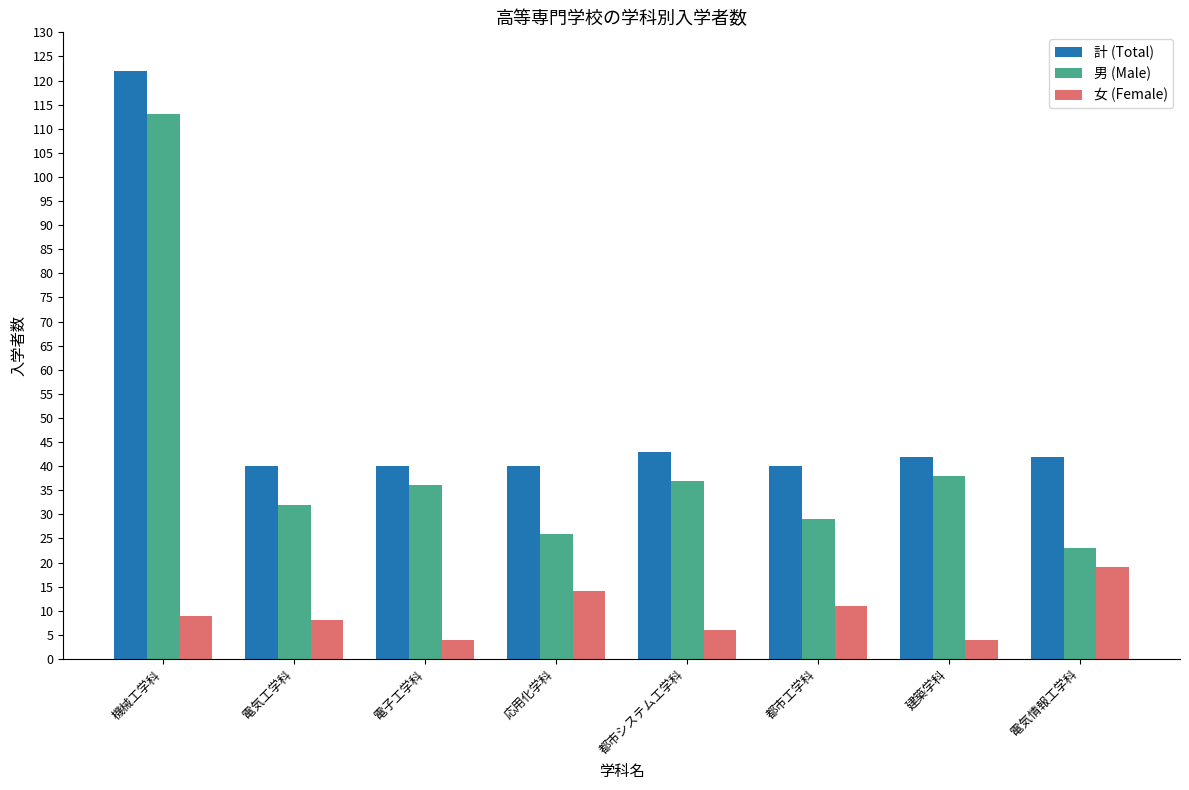

At which label does 女 (Female) reach its peak?

電気情報工学科